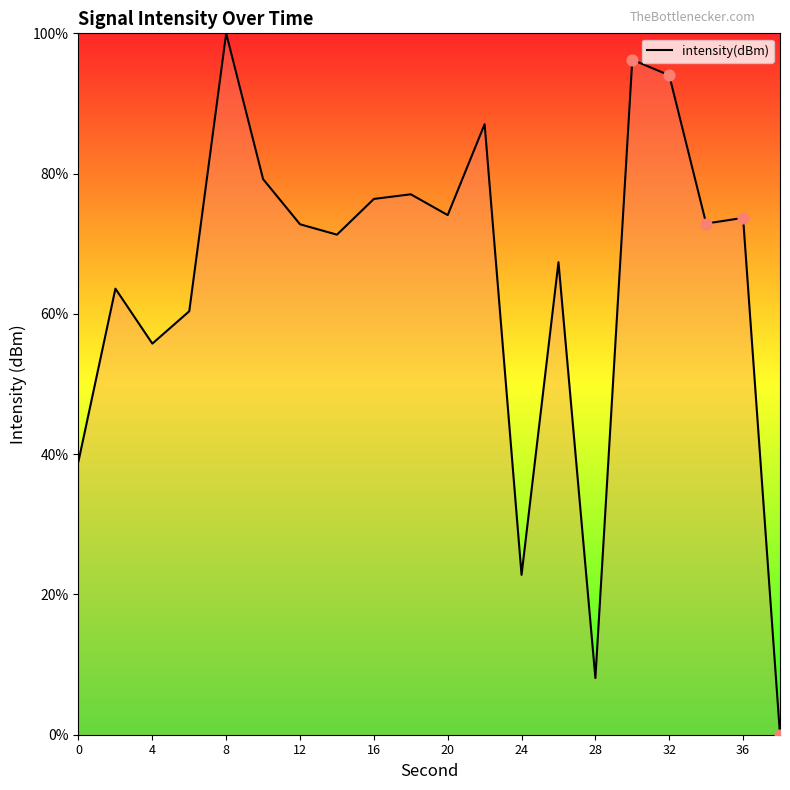

What is the maximum value shown in the chart?

100.0